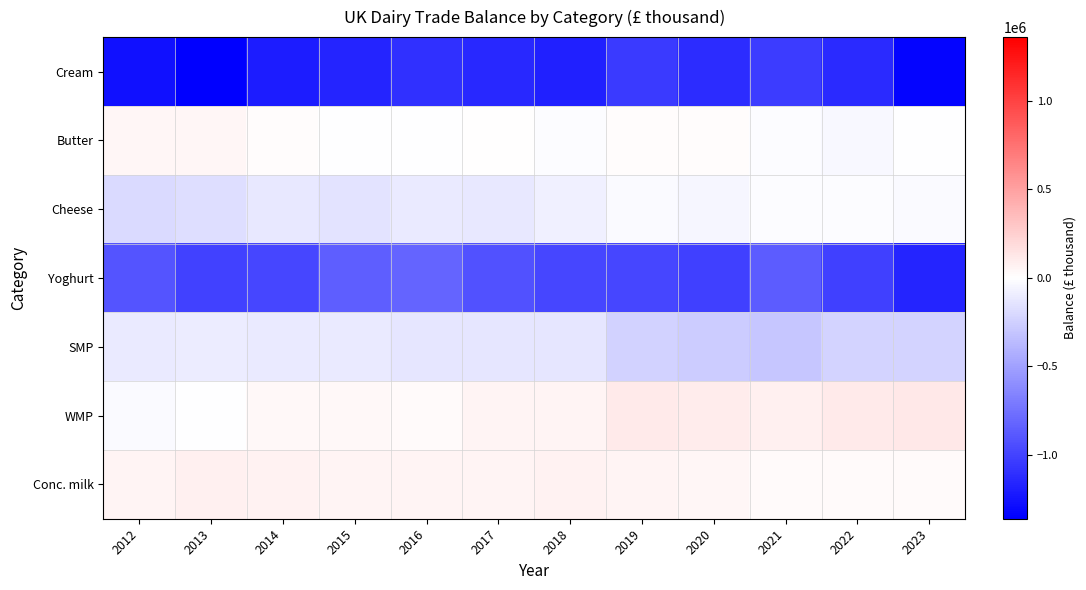

Between 2016 and 2020, which is larger?

2016